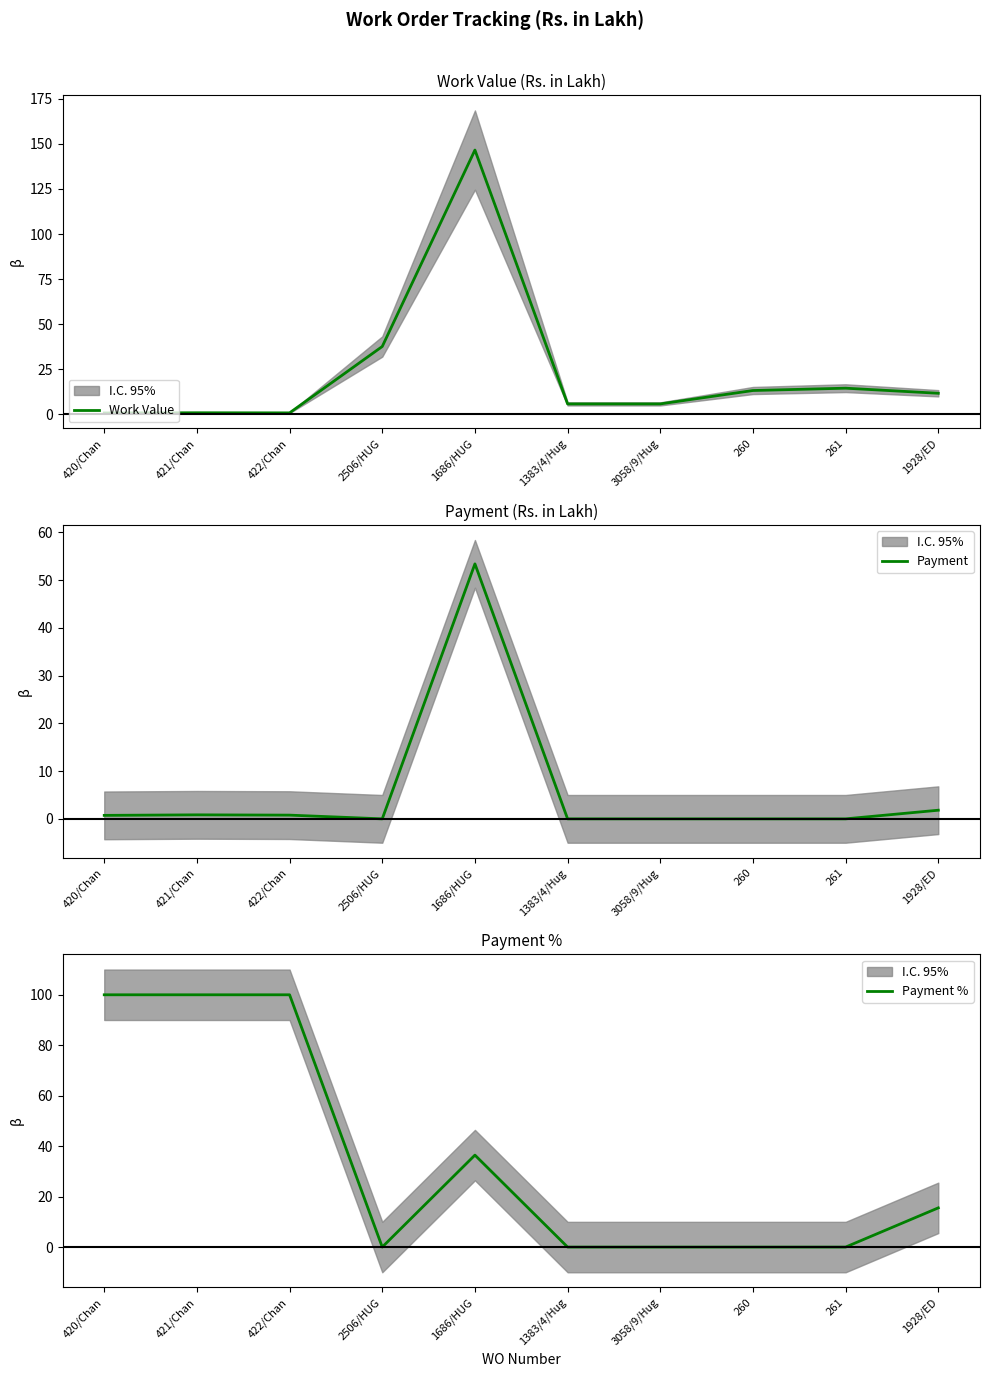

What is the difference between the maximum and second lowest values in the Work Value series?

145.8